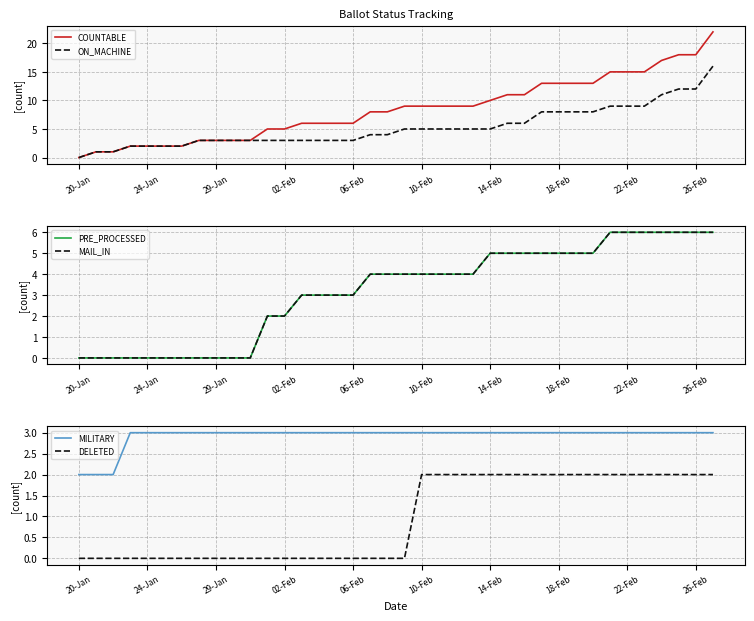

What is the highest value of the COUNTABLE series?

22